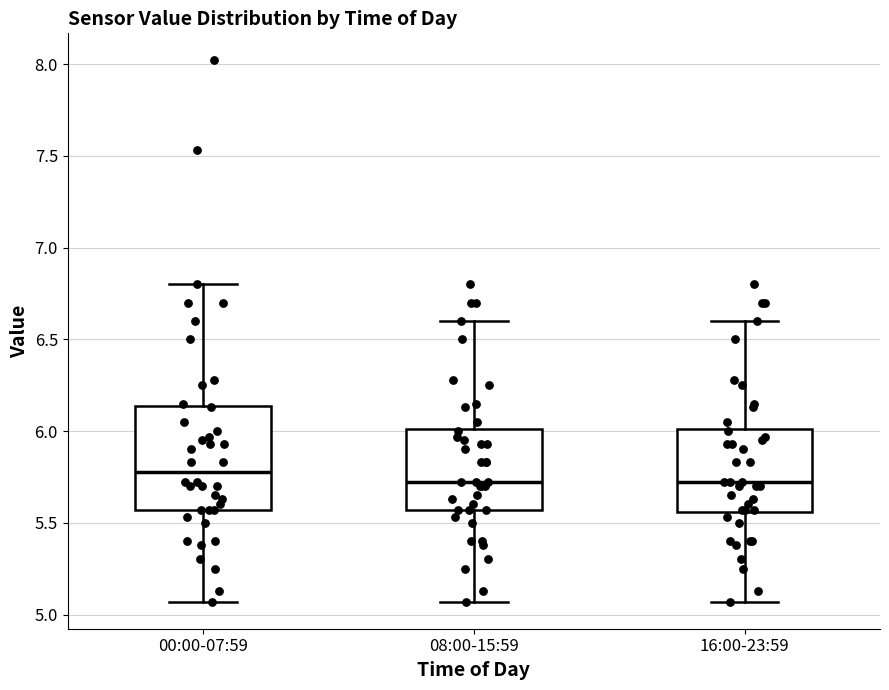

Where is the upper edge of the box for 08:00-15:59 on the y-axis? The values are not printed on the chart, so give them approximately, as read against the axis.

6.00